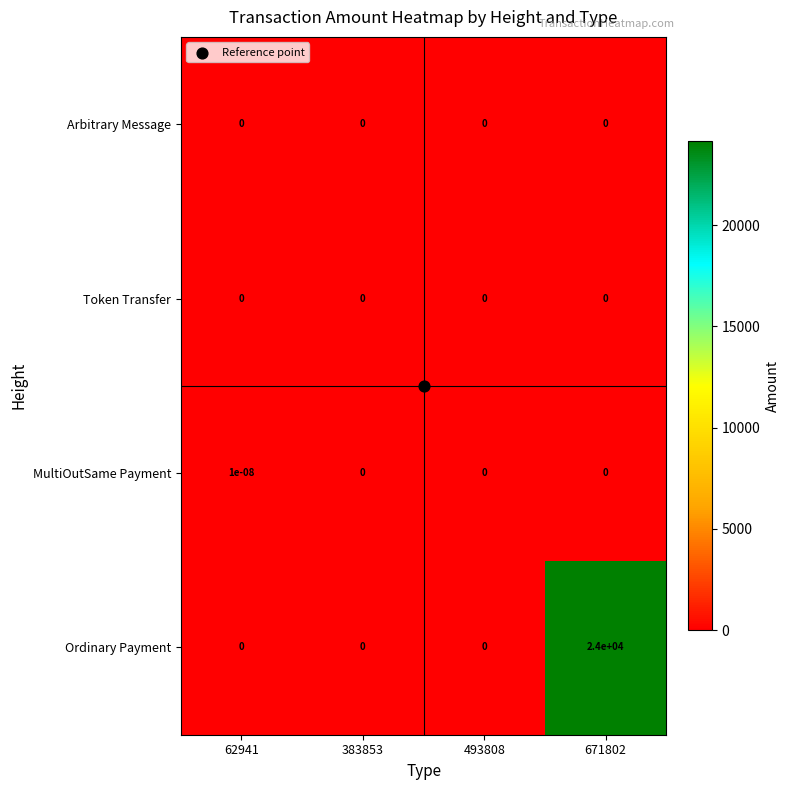

Which series has the largest total across all categories?

Ordinary Payment